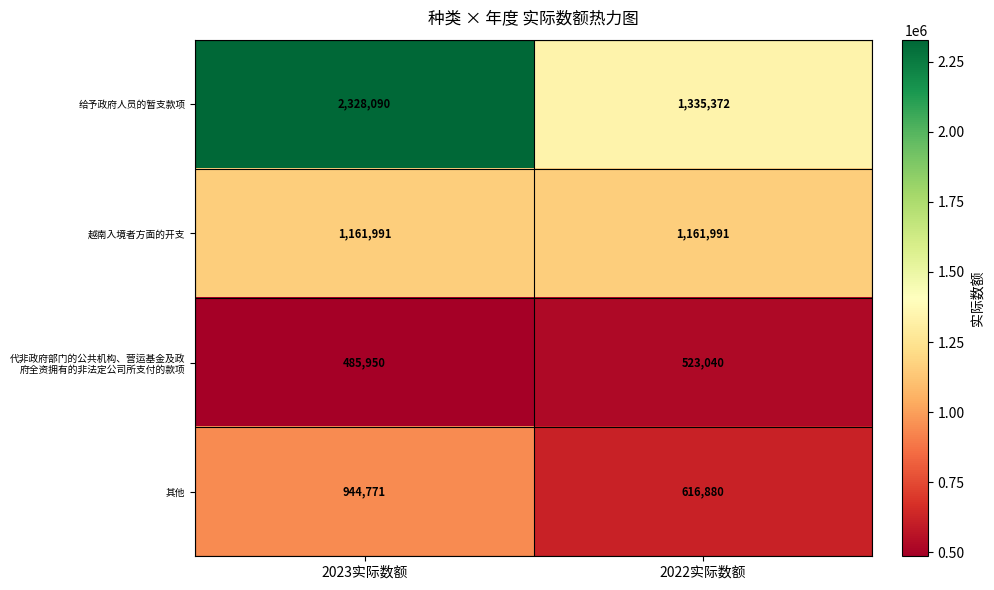

List the labels in order of 给予政府人员的暂支款项 value, largest first.

2023实际数额, 2022实际数额